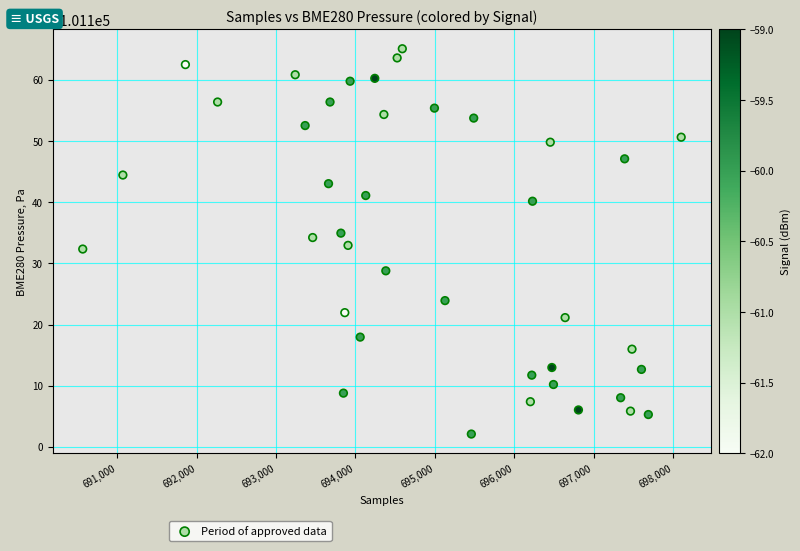

What is the range of Y values (max minus min)?

63.0